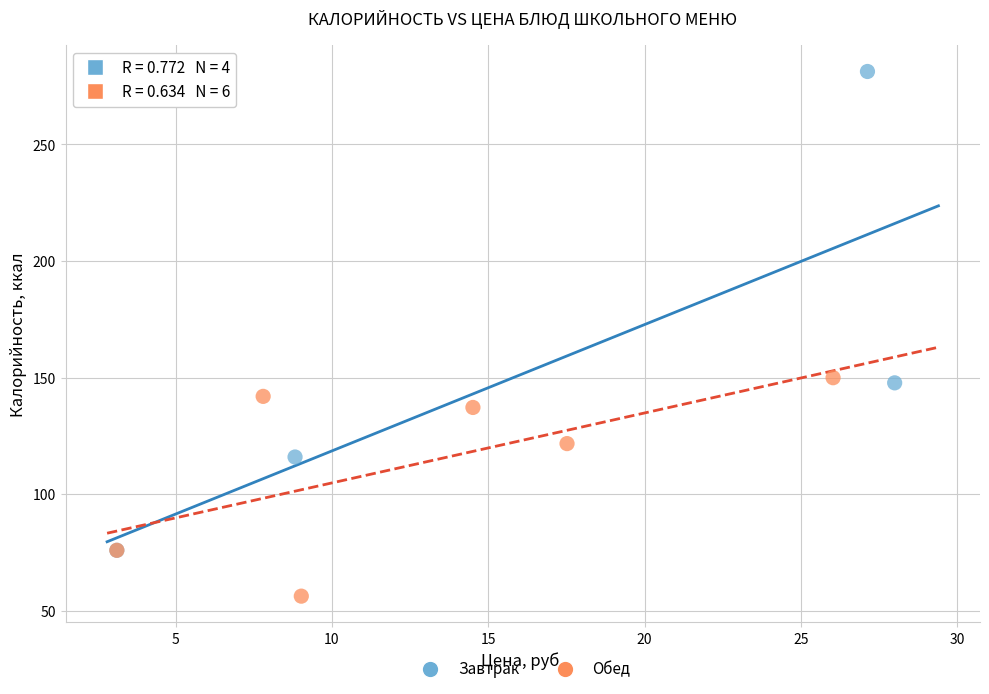

Which series reaches the maximum Y coordinate?

Завтрак